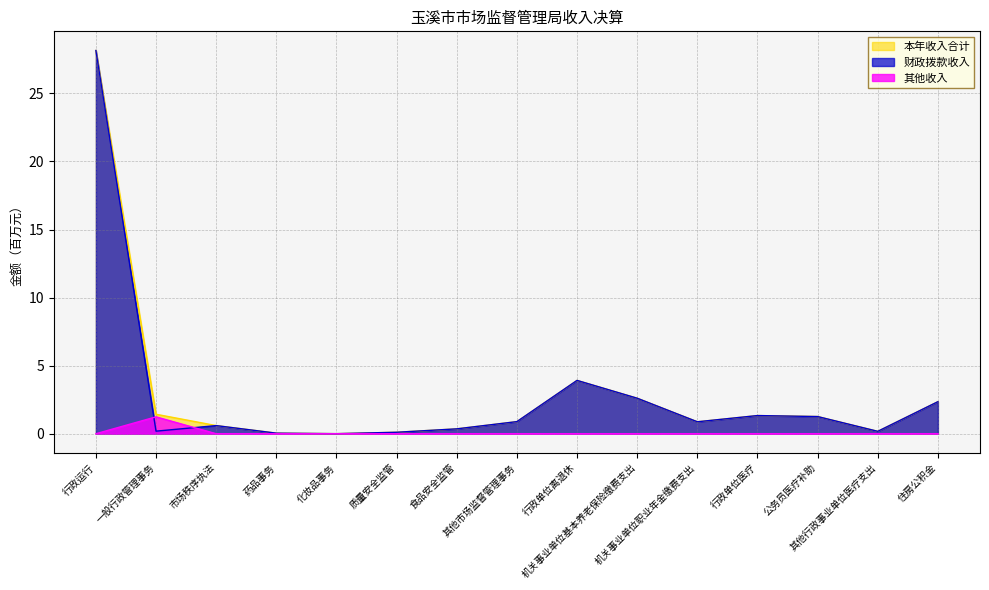

True or false: 财政拨款收入 and 本年收入合计 cross at least once.

False